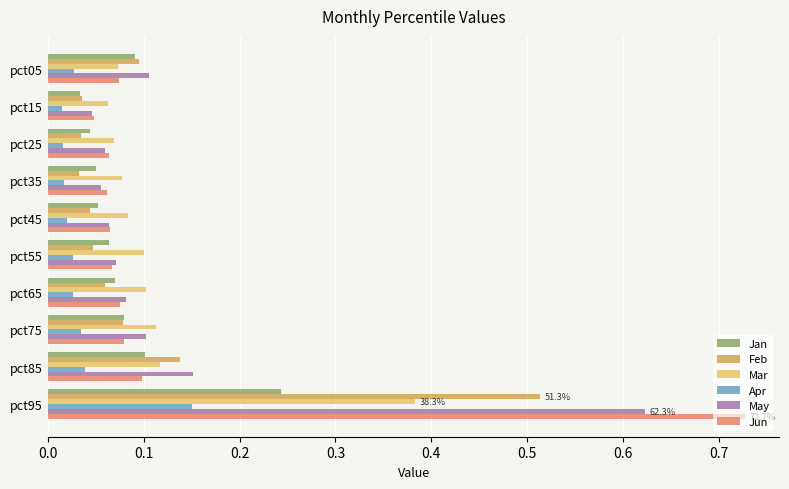

At how many categories does at least one series exceed 0?

10